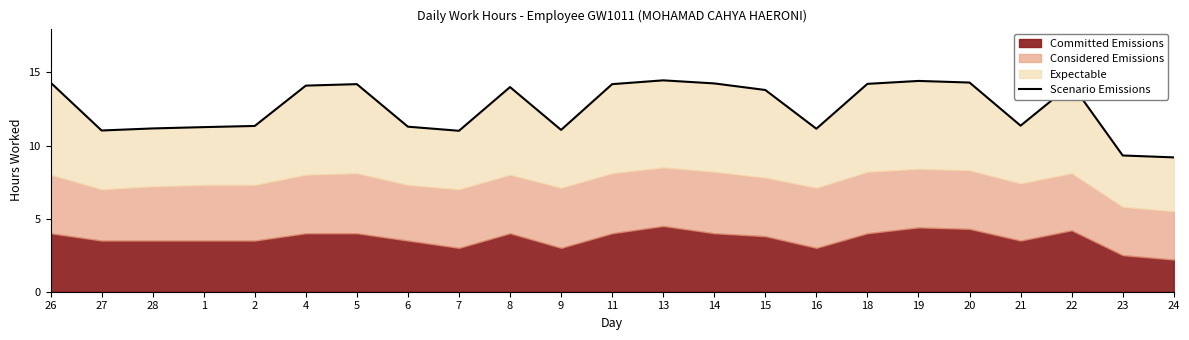

The value at 2 is 15.8. True or false?

False